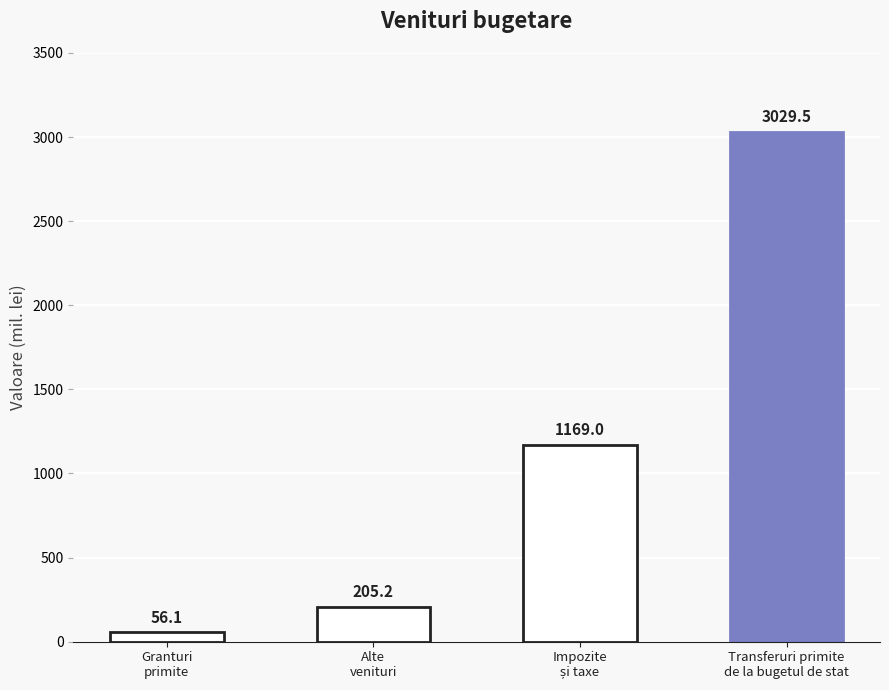

Reading right to left, extract all data points from this chart.

3029.5	1169.0	205.2	56.1